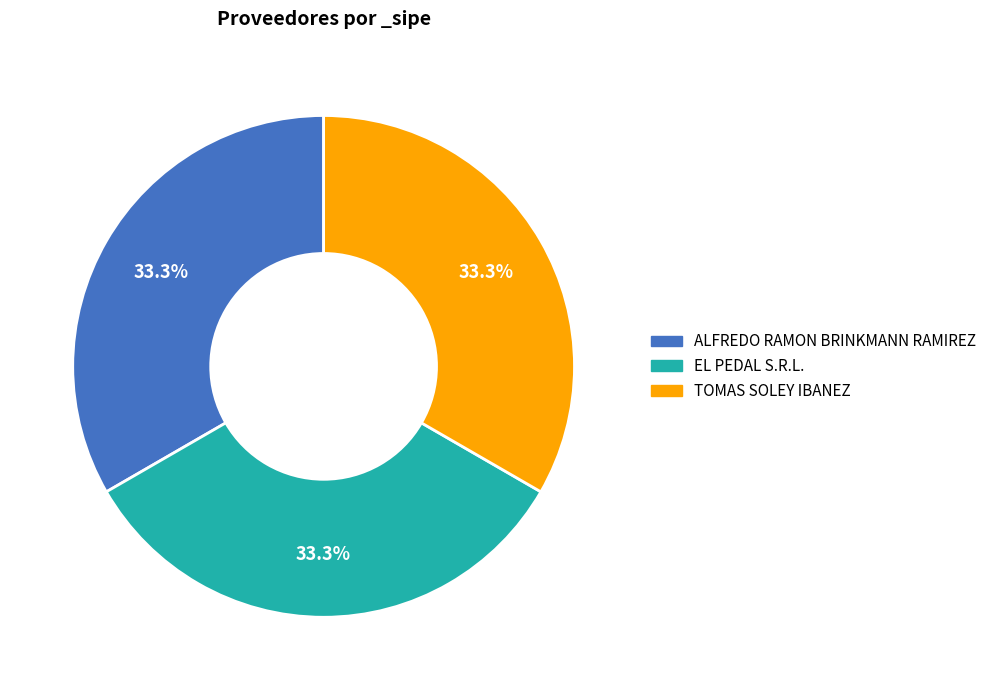

Does any single category account for the majority?

No